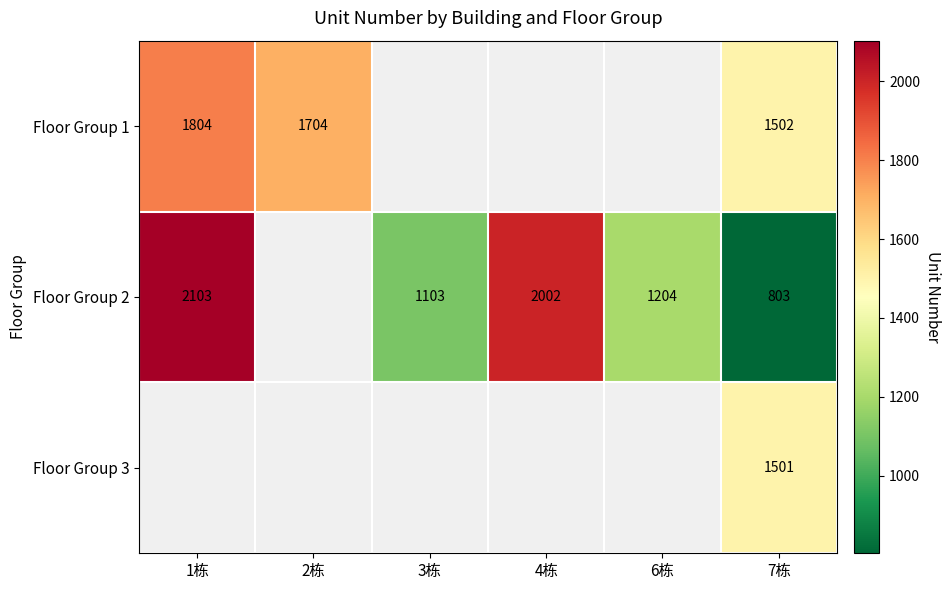

What is the maximum value shown in the chart?

2103.0